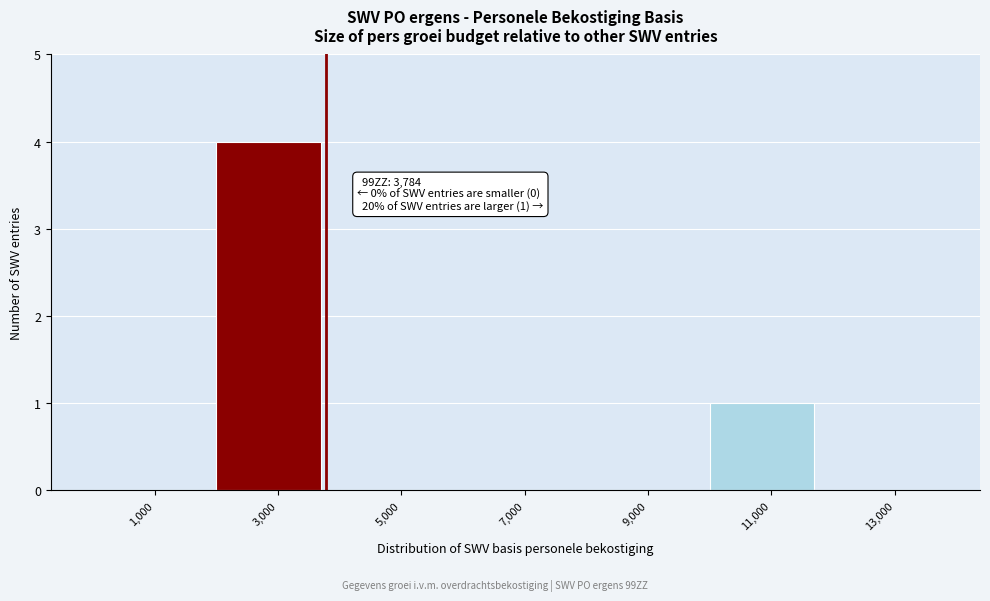

Which range on the x-axis has the tallest bar?

2000 to 4000